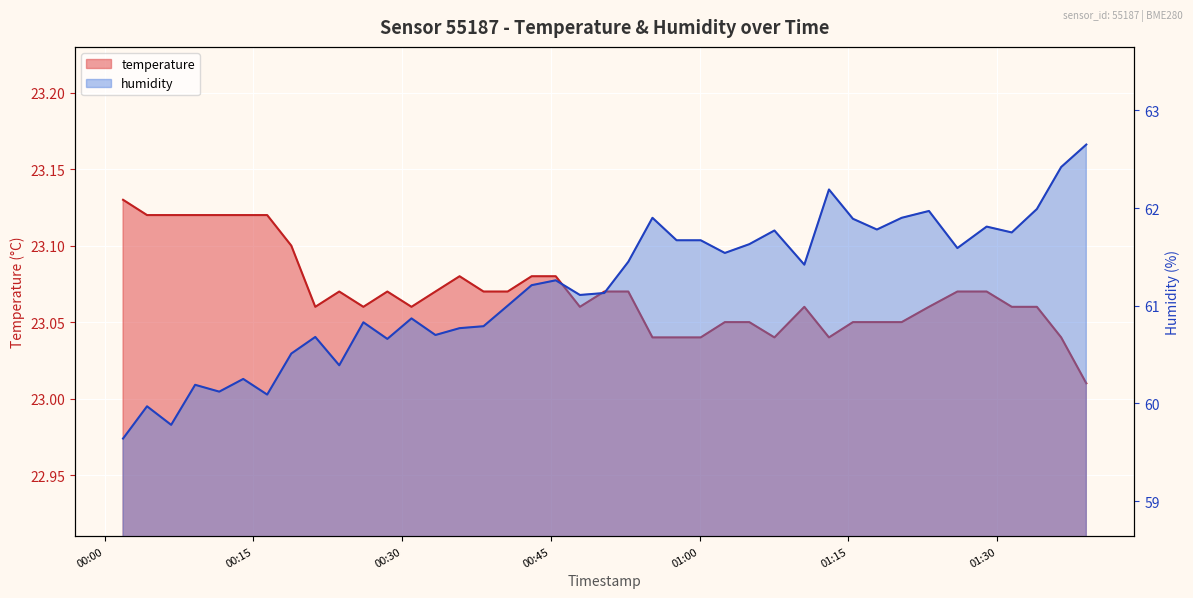

Reading right to left, extract all data points from this chart.

temperature: 2023-07-31T01:39:00=23.0	2023-07-31T01:36:28=23.0	2023-07-31T01:34:01=23.1	2023-07-31T01:31:29=23.1	2023-07-31T01:28:57=23.1	2023-07-31T01:26:00=23.1	2023-07-31T01:23:08=23.1	2023-07-31T01:20:23=23.1	2023-07-31T01:17:53=23.1	2023-07-31T01:15:28=23.1	2023-07-31T01:13:03=23.0	2023-07-31T01:10:34=23.1	2023-07-31T01:07:33=23.0	2023-07-31T01:05:01=23.1	2023-07-31T01:02:33=23.1	2023-07-31T01:00:07=23.0	2023-07-31T00:57:41=23.0	2023-07-31T00:55:15=23.0	2023-07-31T00:52:49=23.1	2023-07-31T00:50:24=23.1	2023-07-31T00:47:56=23.1	2023-07-31T00:45:30=23.1	2023-07-31T00:43:04=23.1	2023-07-31T00:40:39=23.1	2023-07-31T00:38:13=23.1	2023-07-31T00:35:48=23.1	2023-07-31T00:33:22=23.1	2023-07-31T00:30:57=23.1	2023-07-31T00:28:31=23.1	2023-07-31T00:26:06=23.1	2023-07-31T00:23:40=23.1	2023-07-31T00:21:15=23.1	2023-07-31T00:18:50=23.1	2023-07-31T00:16:24=23.1	2023-07-31T00:13:59=23.1	2023-07-31T00:11:34=23.1	2023-07-31T00:09:08=23.1	2023-07-31T00:06:43=23.1	2023-07-31T00:04:17=23.1	2023-07-31T00:01:52=23.1
humidity: 2023-07-31T01:39:00=62.6	2023-07-31T01:36:28=62.4	2023-07-31T01:34:01=62.0	2023-07-31T01:31:29=61.8	2023-07-31T01:28:57=61.8	2023-07-31T01:26:00=61.6	2023-07-31T01:23:08=62.0	2023-07-31T01:20:23=61.9	2023-07-31T01:17:53=61.8	2023-07-31T01:15:28=61.9	2023-07-31T01:13:03=62.2	2023-07-31T01:10:34=61.4	2023-07-31T01:07:33=61.8	2023-07-31T01:05:01=61.6	2023-07-31T01:02:33=61.5	2023-07-31T01:00:07=61.7	2023-07-31T00:57:41=61.7	2023-07-31T00:55:15=61.9	2023-07-31T00:52:49=61.5	2023-07-31T00:50:24=61.1	2023-07-31T00:47:56=61.1	2023-07-31T00:45:30=61.3	2023-07-31T00:43:04=61.2	2023-07-31T00:40:39=61.0	2023-07-31T00:38:13=60.8	2023-07-31T00:35:48=60.8	2023-07-31T00:33:22=60.7	2023-07-31T00:30:57=60.9	2023-07-31T00:28:31=60.7	2023-07-31T00:26:06=60.8	2023-07-31T00:23:40=60.4	2023-07-31T00:21:15=60.7	2023-07-31T00:18:50=60.5	2023-07-31T00:16:24=60.1	2023-07-31T00:13:59=60.2	2023-07-31T00:11:34=60.1	2023-07-31T00:09:08=60.2	2023-07-31T00:06:43=59.8	2023-07-31T00:04:17=60.0	2023-07-31T00:01:52=59.6